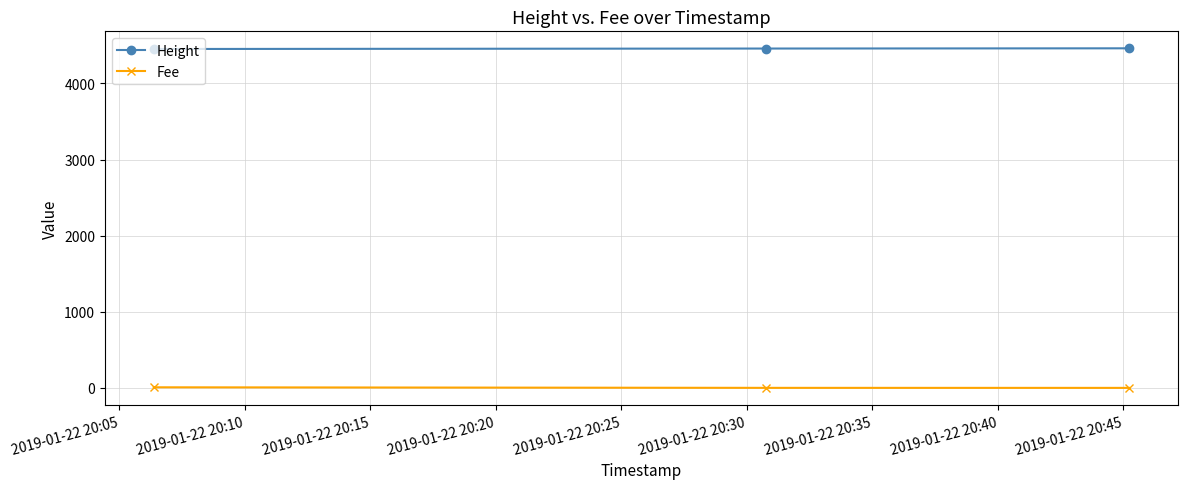

At how many categories does at least one series exceed 3132?

3